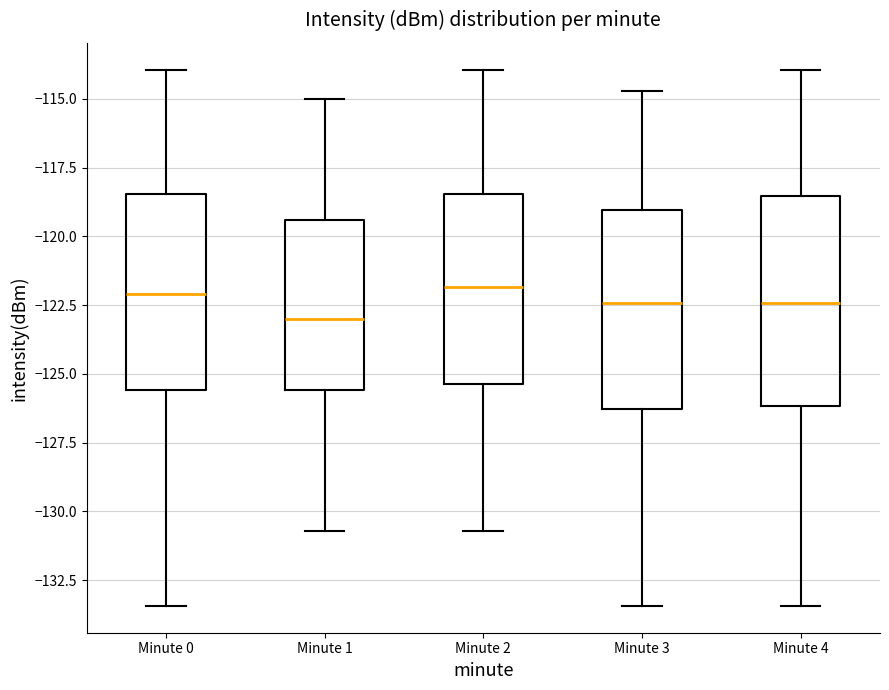

Which box has the lowest median line?

Minute 1